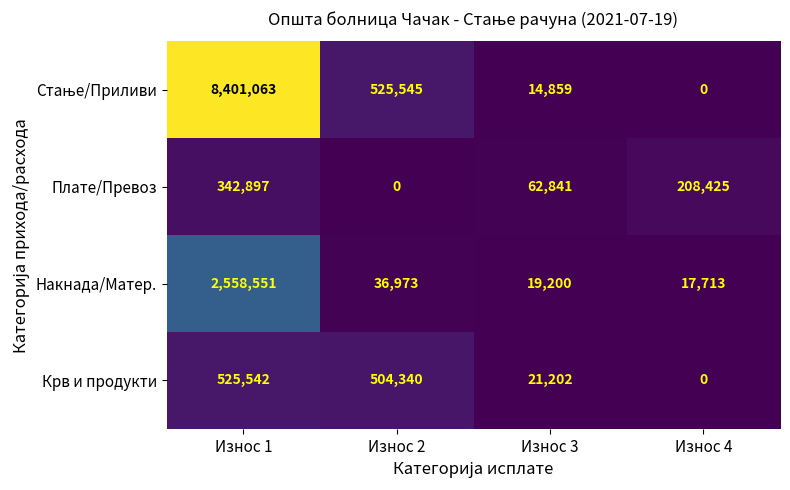

What is the maximum value shown in the chart?

8401063